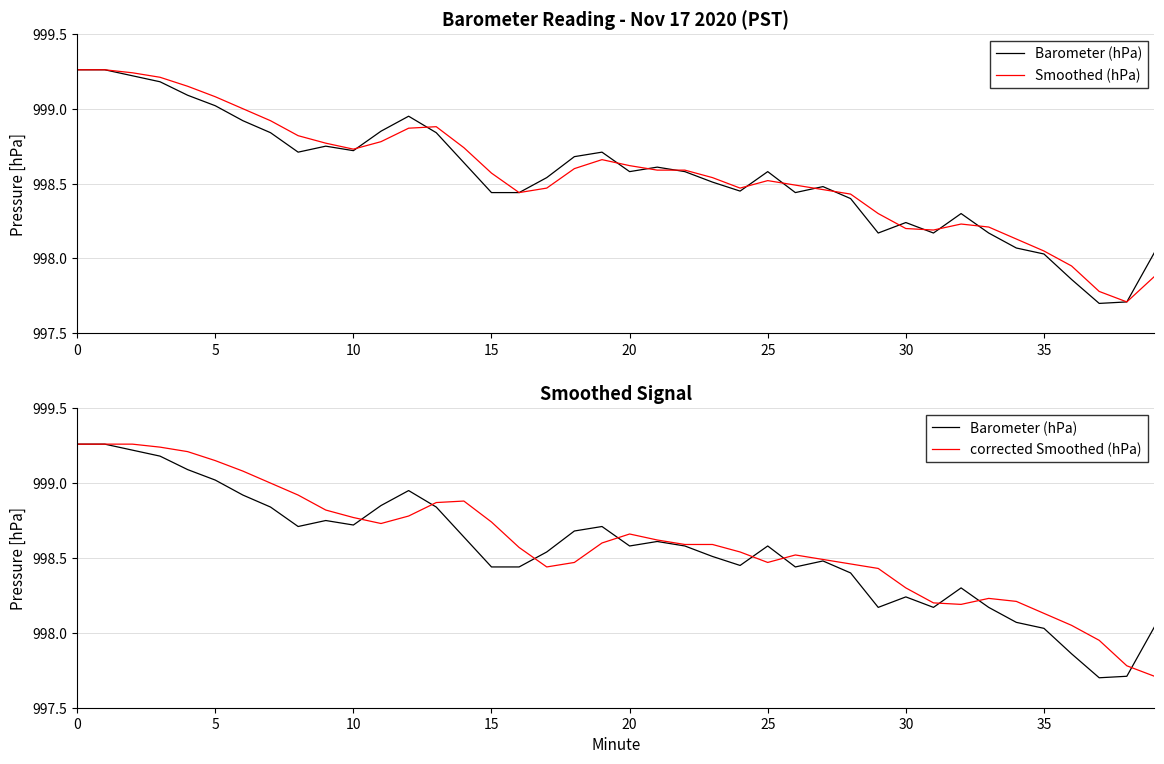

What is the difference between the maximum and minimum values in the corrected Smoothed (hPa) series?

1.5